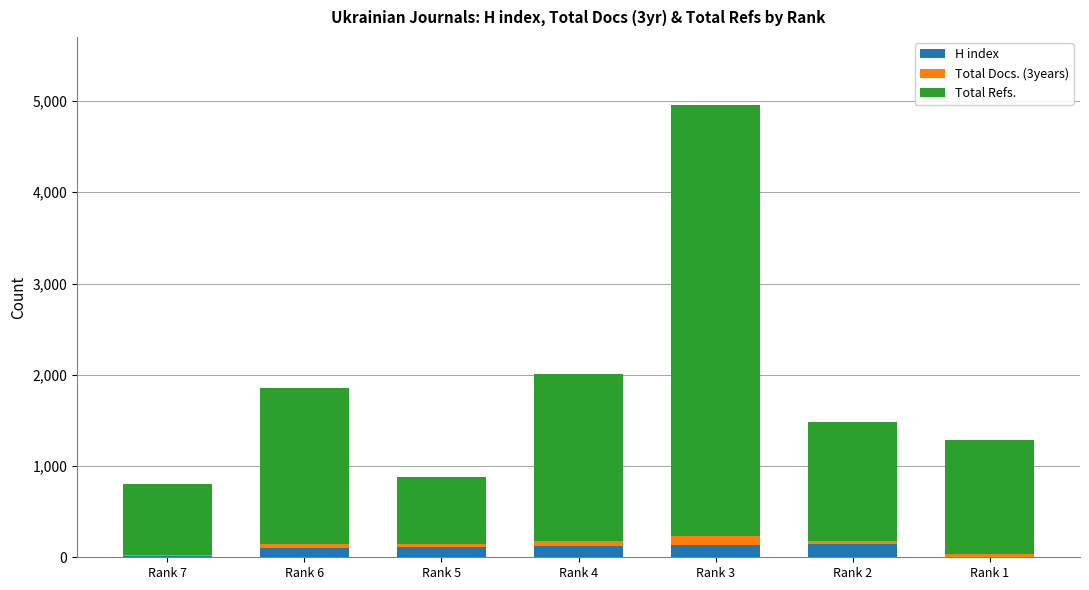

What is the maximum value for H index?

143